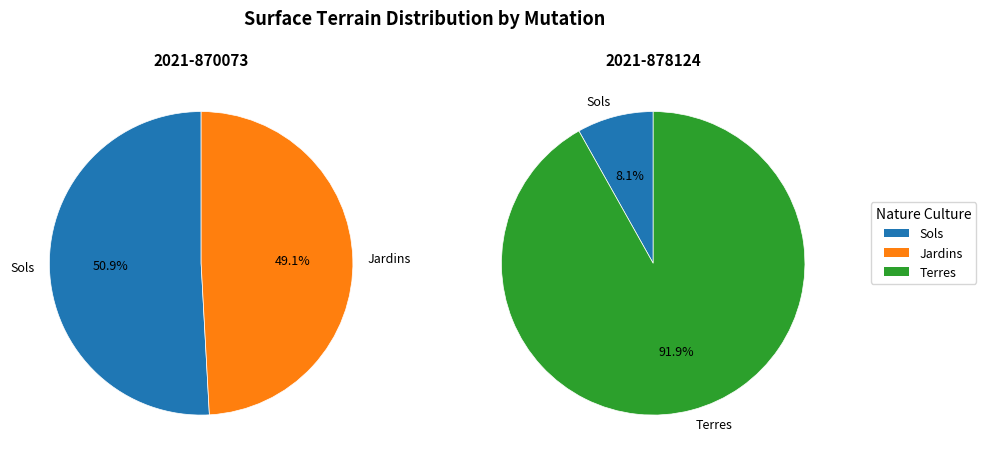

What is the difference between the highest and lowest values at 2021-878124 (sols-18)?

18